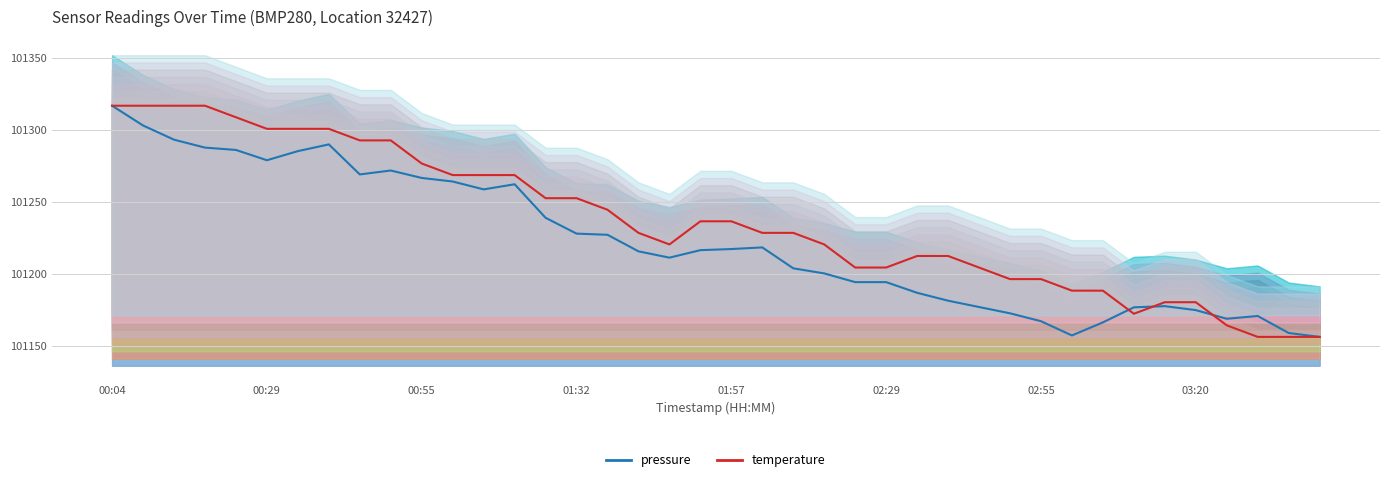

What is the difference between the maximum and minimum values in the pressure series?

160.2